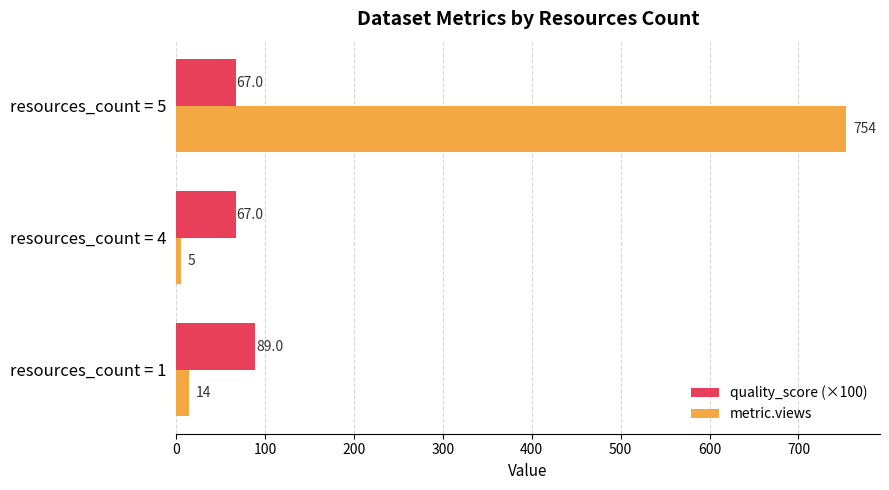

What is the sum of all metric.views values?

773